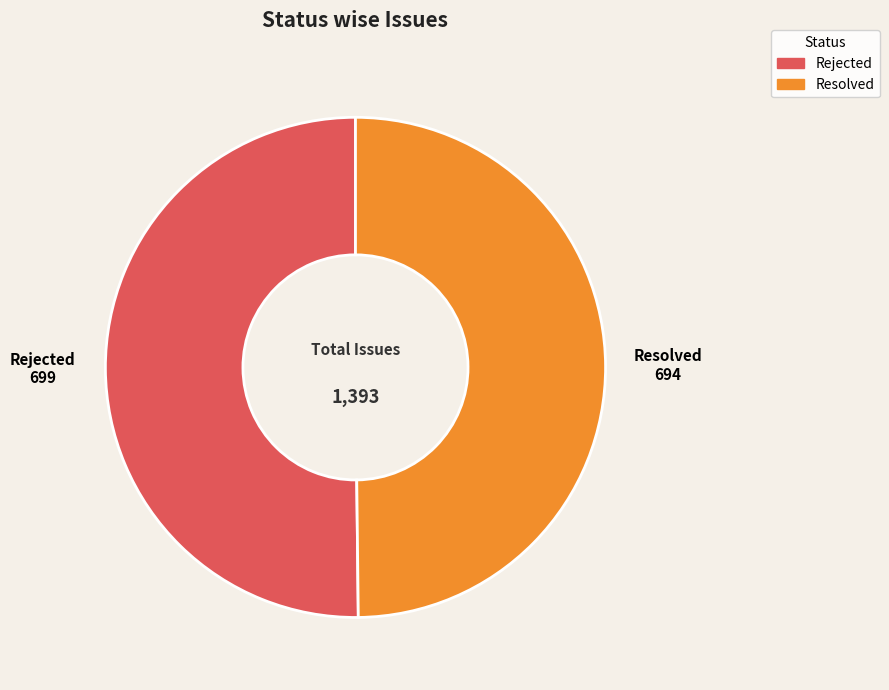

True or false: Rejected accounts for 44% of the total.

False